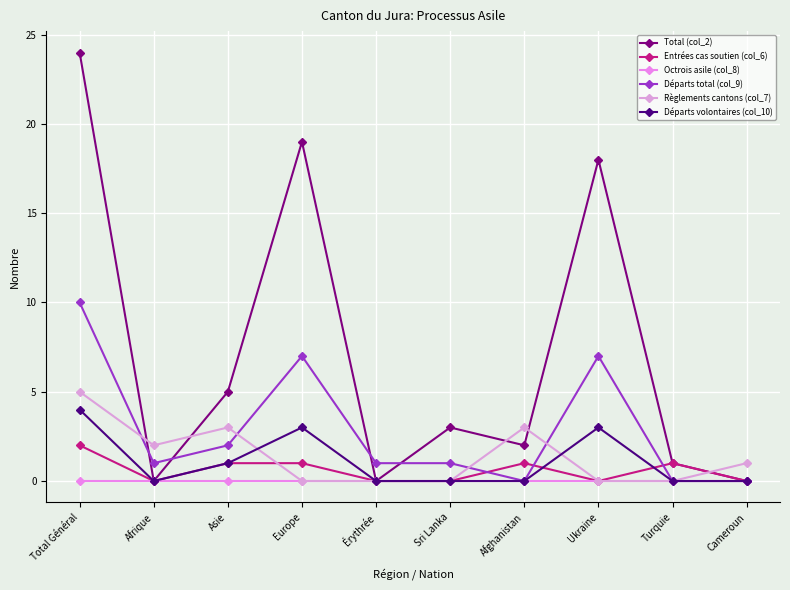

Where is the first local minimum for Règlements cantons (col_7)?

Afrique